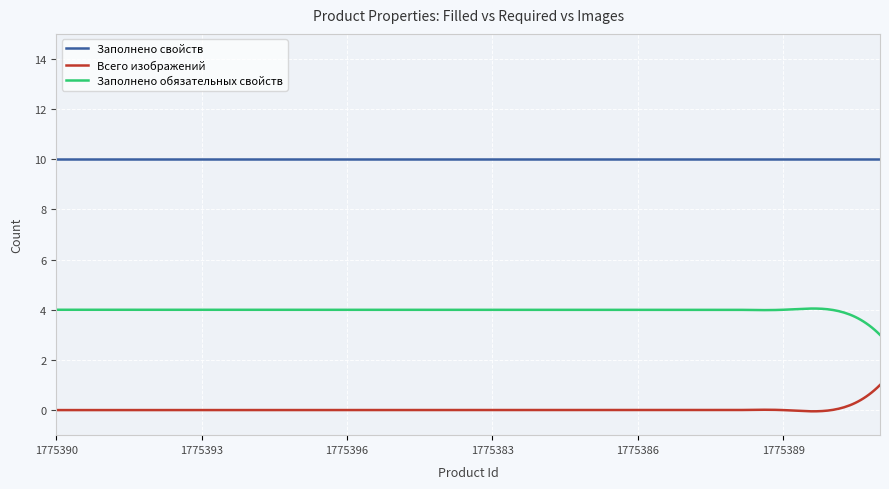

Which series has the largest total across all categories?

Заполнено свойств